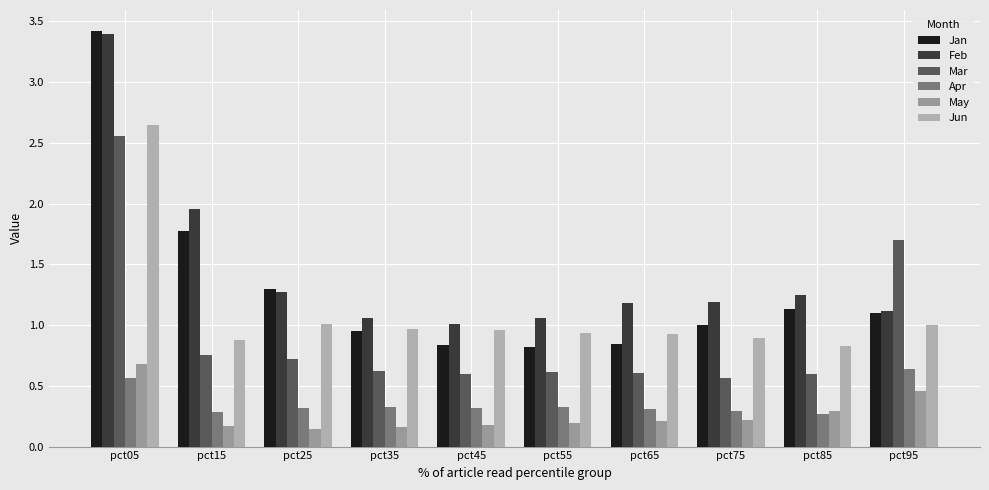

Which category has the highest value in the Jun series?

pct05